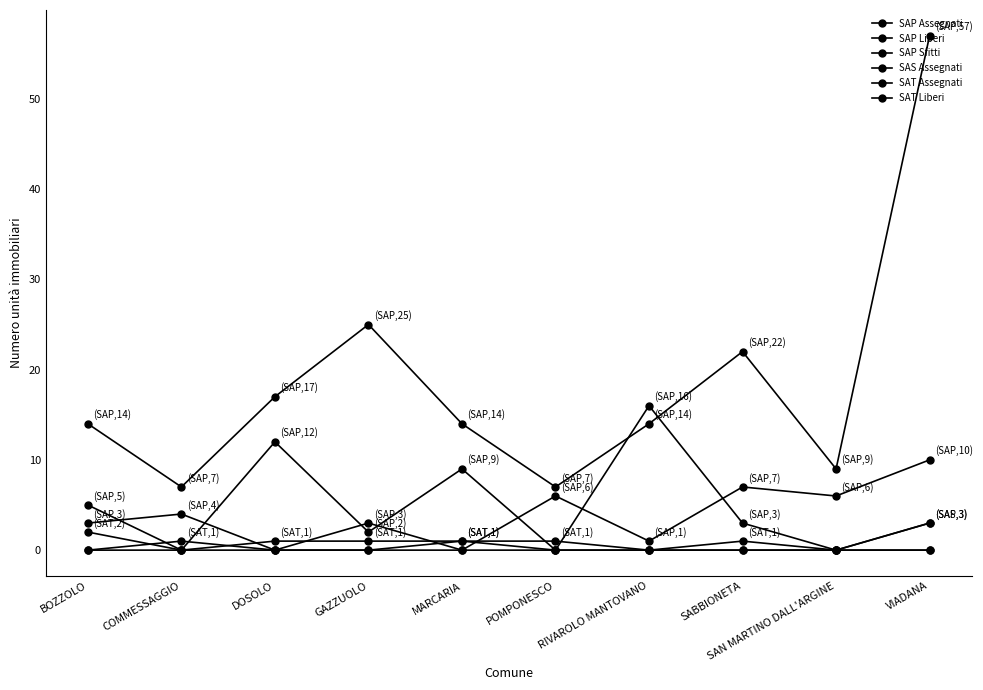

How many data points does each series have?

10